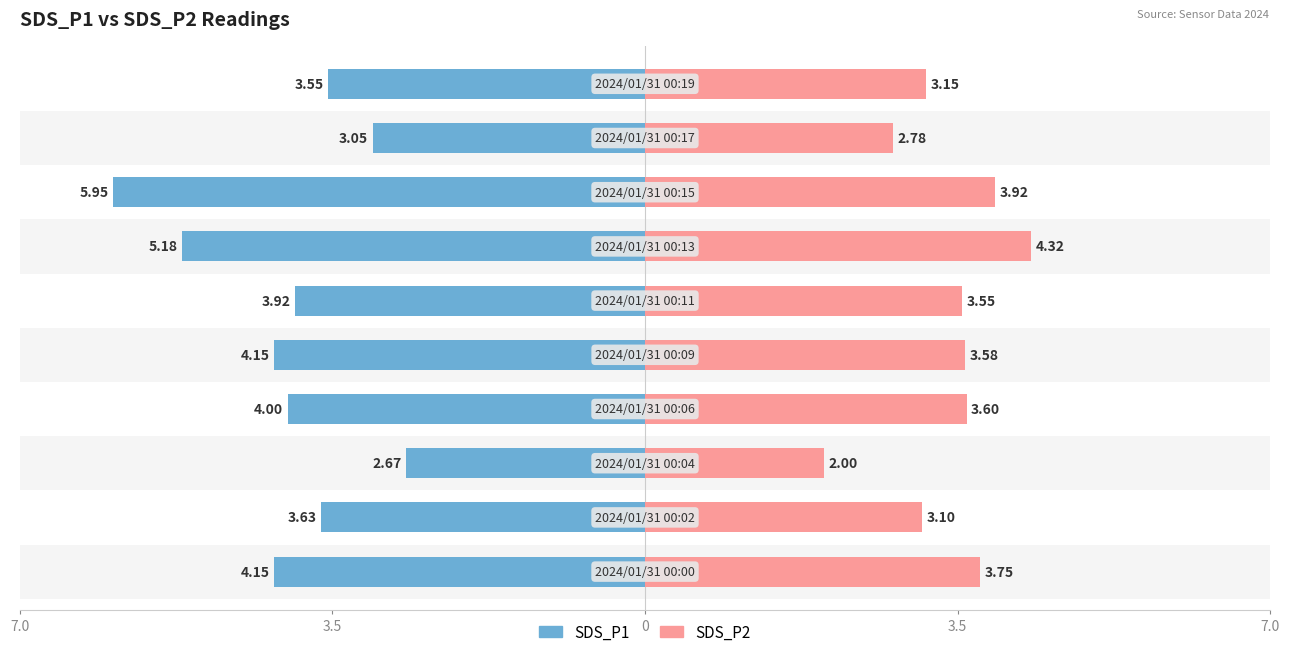

What are all the series names shown in the legend?

SDS_P1, SDS_P2